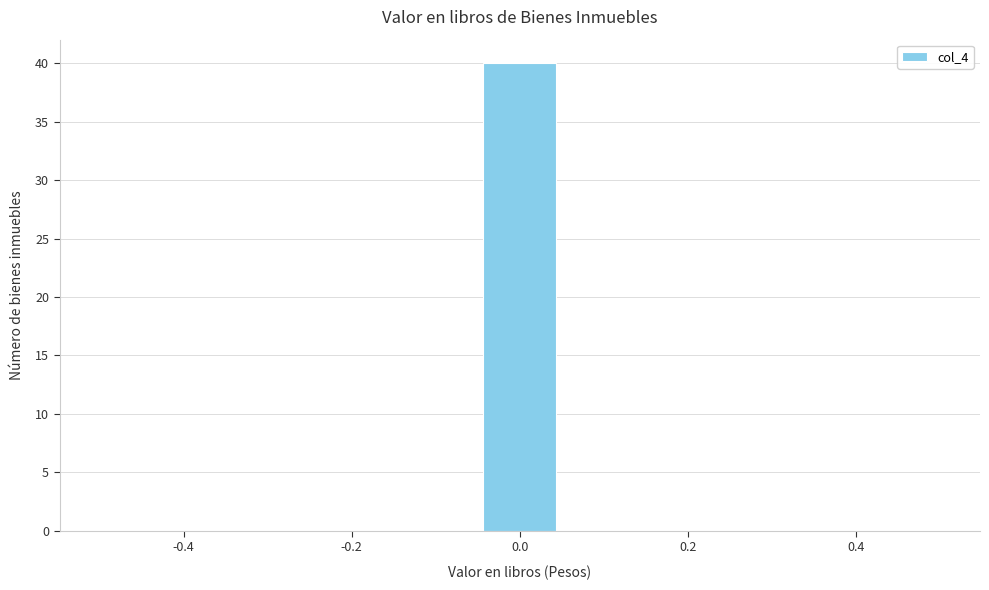

Reading left to right, transcribe this chart: for each bar, give the range it covers on the x-axis and its height. Neither the bar edges nor the heights are printed on the chart, so give them approximately, as read against the axes.

-0.50 to -0.40: 0
-0.40 to -0.32: 0
-0.32 to -0.22: 0
-0.22 to -0.14: 0
-0.14 to -0.04: 0
-0.04 to 0.04: 40
0.04 to 0.14: 0
0.14 to 0.22: 0
0.22 to 0.32: 0
0.32 to 0.40: 0
0.40 to 0.50: 0